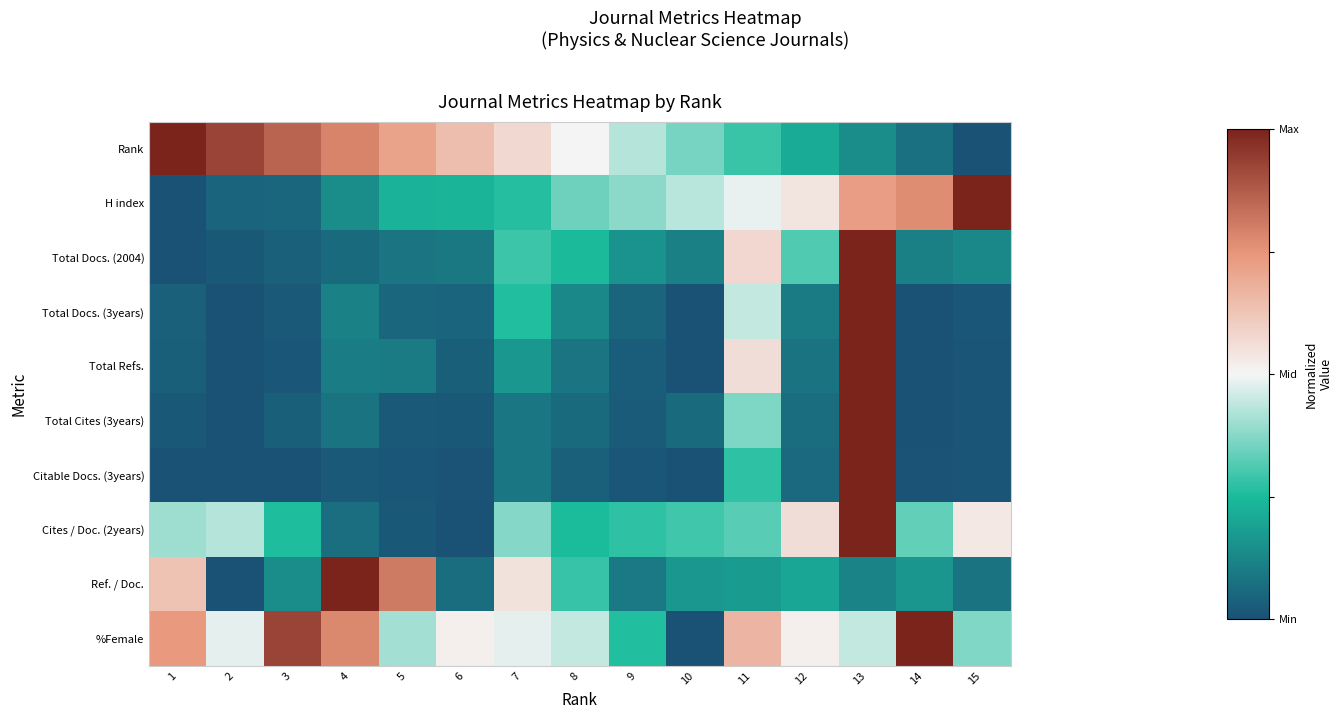

How many series are shown in this chart?

10